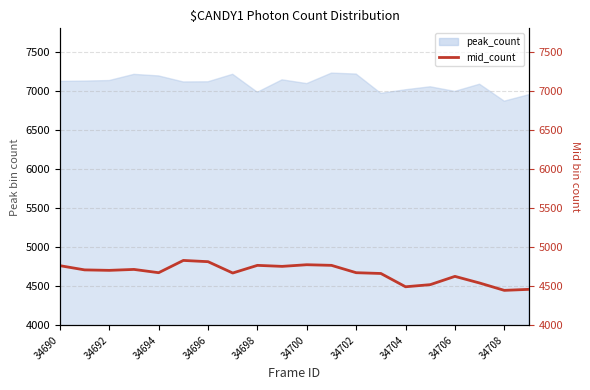

At which category does the chart reach its minimum across all series?

34708